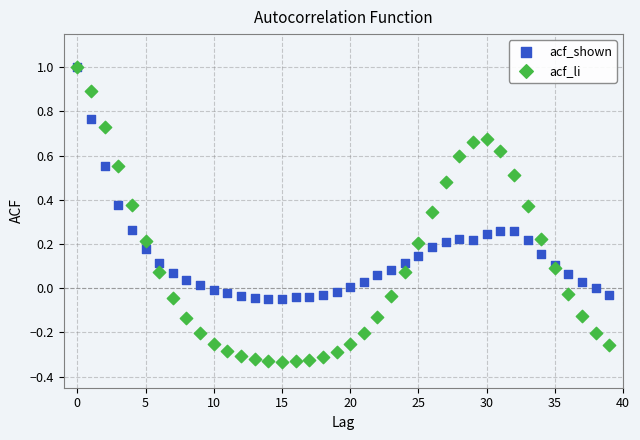

Which series has the largest Y range (max minus min)?

acf_li